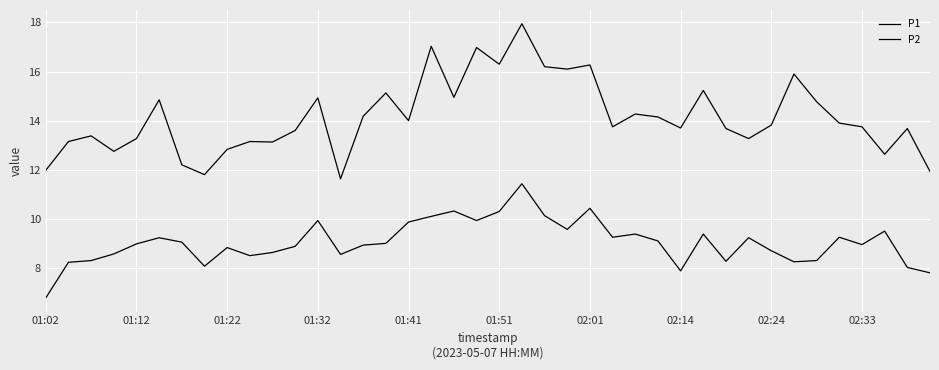

How many lines are shown in the chart?

2